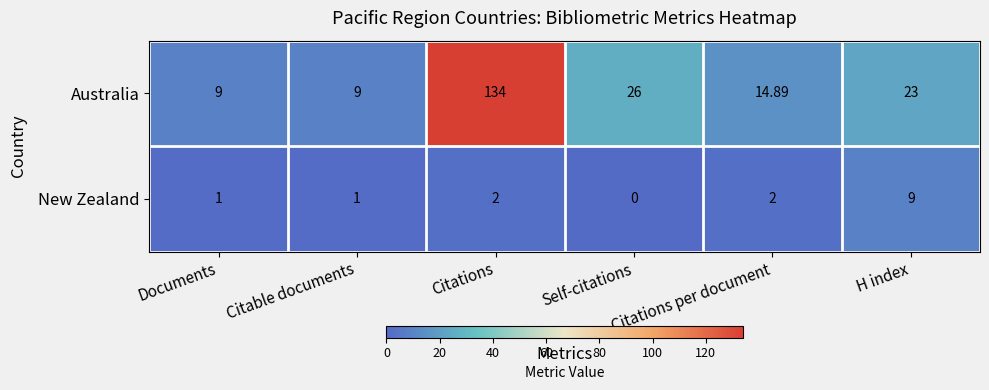

How many series are shown in this chart?

2